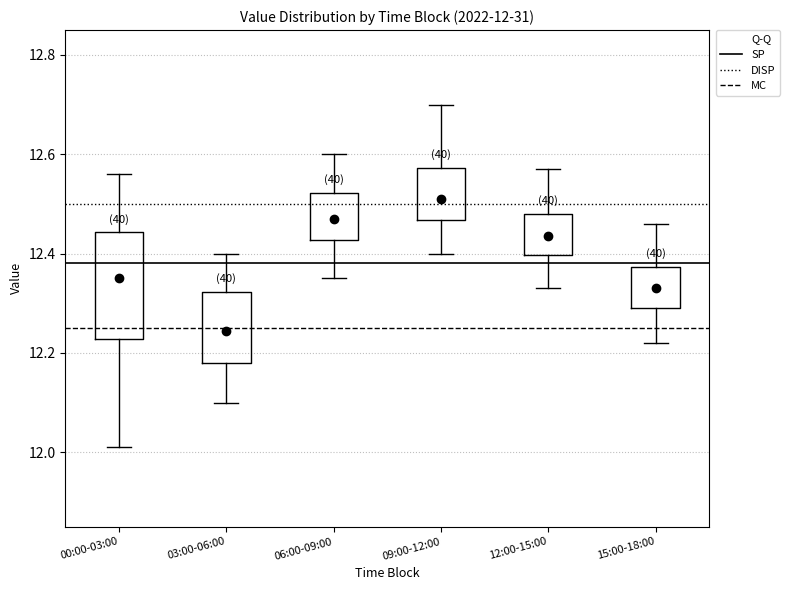

Which box is the tallest, from its lower edge to its upper edge?

00:00-03:00